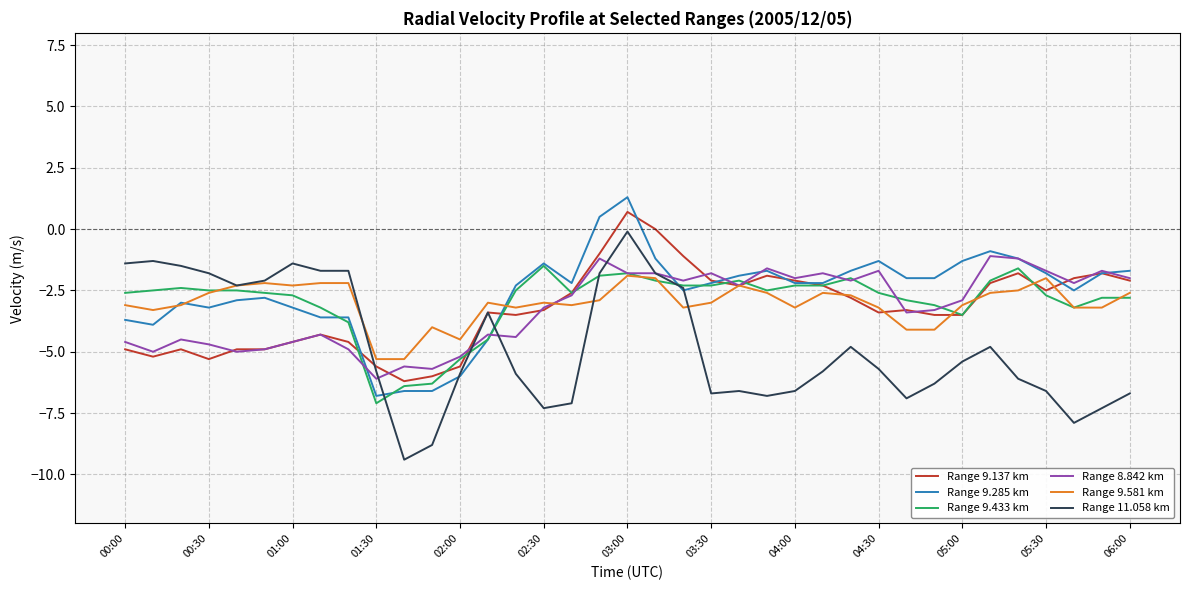

Which series has the largest range (max minus min)?

Range 11.058 km